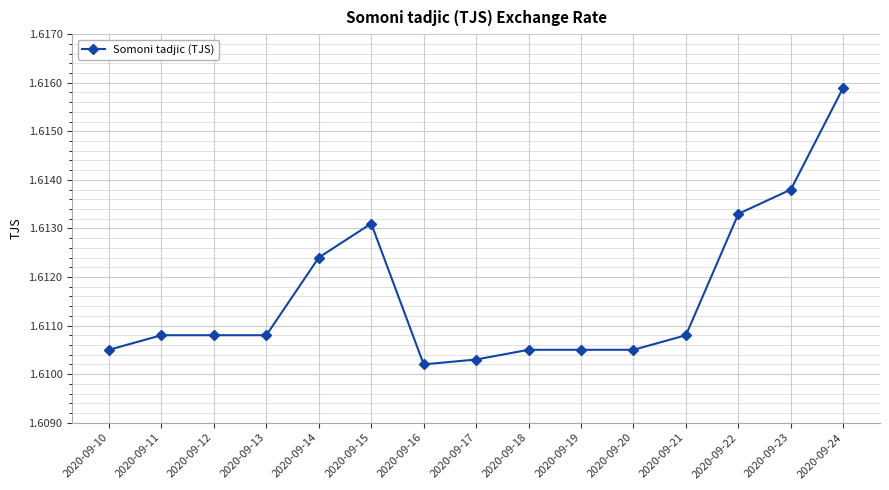

Which label corresponds to the largest value in the chart?

2020-09-24